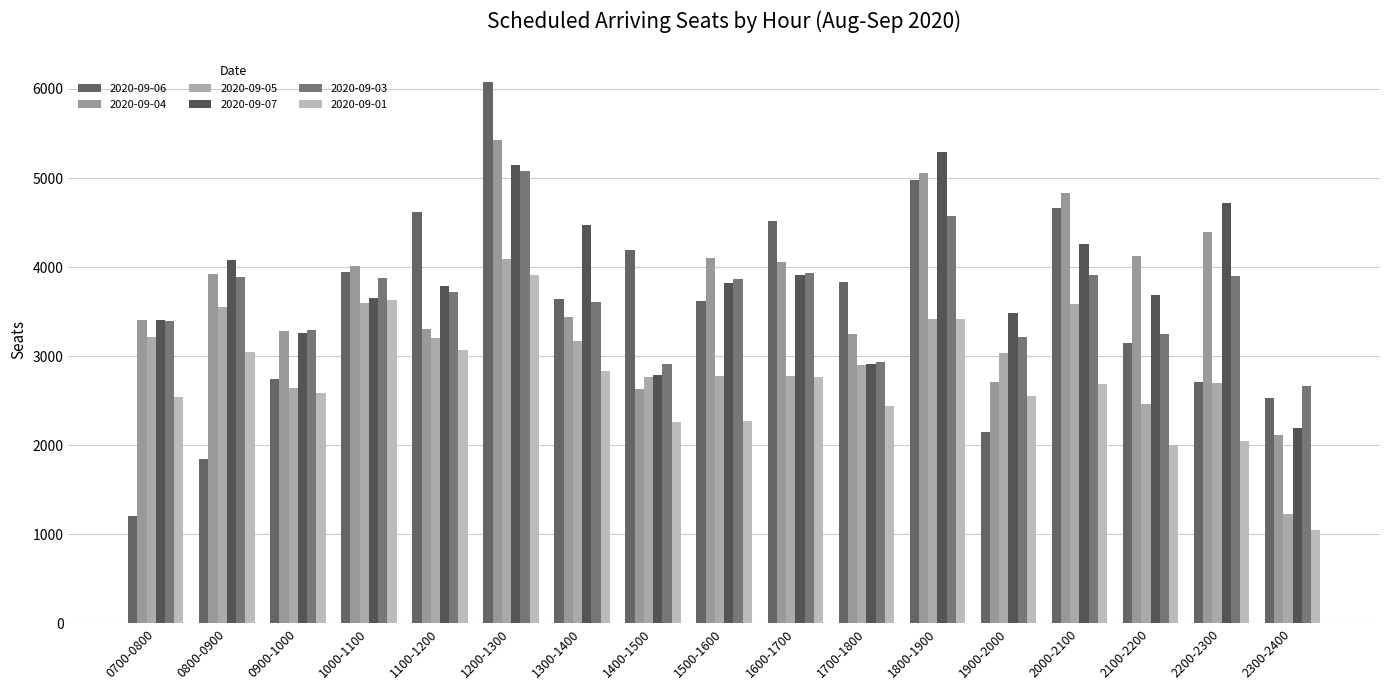

Reading left to right, list all the values displayed in this chart.

2020-09-06: 1200	1839	2747	3950	4615	6073	3637	4197	3619	4514	3831	4980	2151	4661	3152	2710	2524
2020-09-04: 3403	3920	3281	4014	3300	5427	3442	2631	4101	4054	3251	5053	2713	4835	4126	4392	2119
2020-09-05: 3217	3552	2642	3600	3200	4094	3169	2763	2774	2782	2903	3422	3030	3590	2460	2694	1229
2020-09-07: 3403	4076	3264	3654	3790	5148	4472	2787	3816	3910	2908	5287	3487	4257	3681	4722	2195
2020-09-03: 3394	3890	3291	3882	3718	5077	3611	2913	3866	3932	2935	4577	3211	3915	3248	3894	2669
2020-09-01: 2536	3046	2584	3630	3064	3906	2837	2259	2275	2760	2437	3421	2557	2688	2002	2052	1049